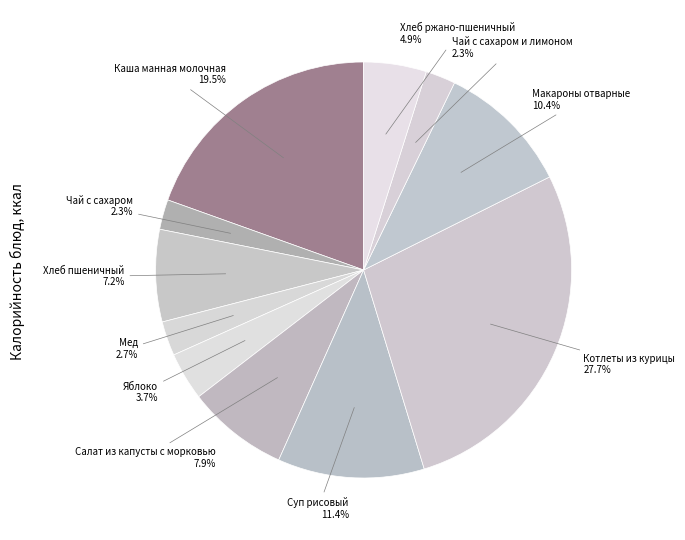

Does Хлеб ржано-пшеничный represent more than half of the total?

No